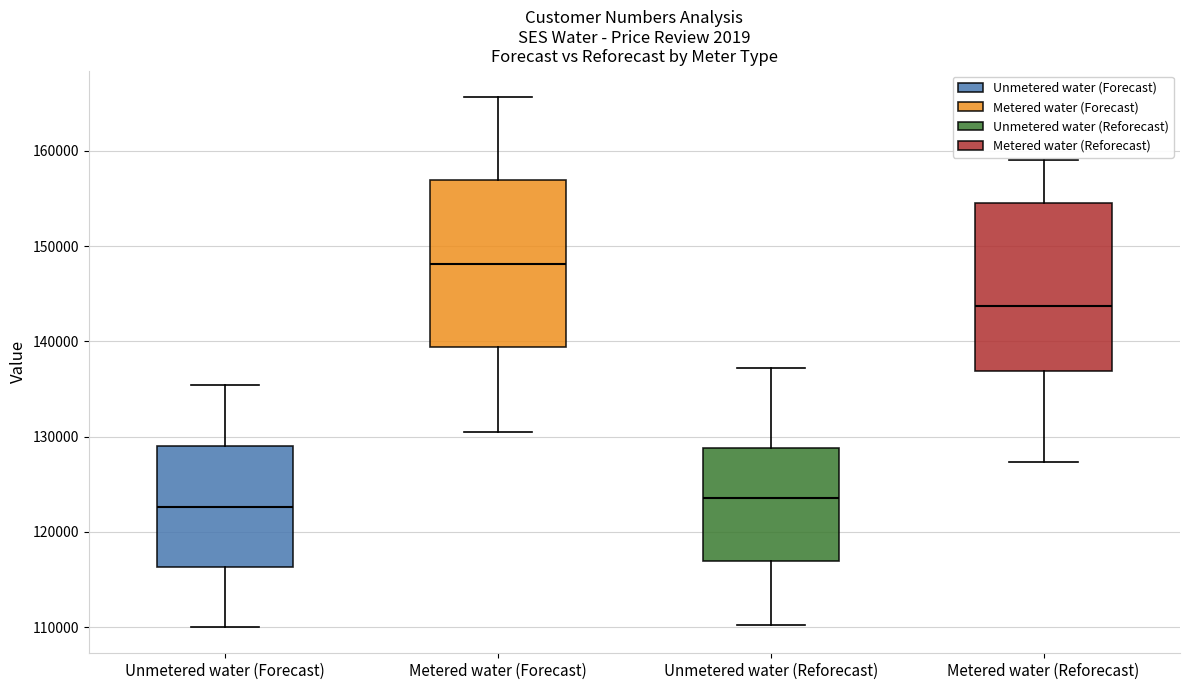

Reading left to right, transcribe this box plot: for each box, give where its median line is, the range the box spans, and where its two whiskers end, as read against the y-axis. The values are not printed on the chart, so give them approximately, as read against the axis.

Unmetered water (Forecast): median 123000, box 116000 to 129000, whiskers 110000 to 135000
Metered water (Forecast): median 148000, box 139000 to 157000, whiskers 131000 to 166000
Unmetered water (Reforecast): median 124000, box 117000 to 129000, whiskers 110000 to 137000
Metered water (Reforecast): median 144000, box 137000 to 155000, whiskers 127000 to 159000